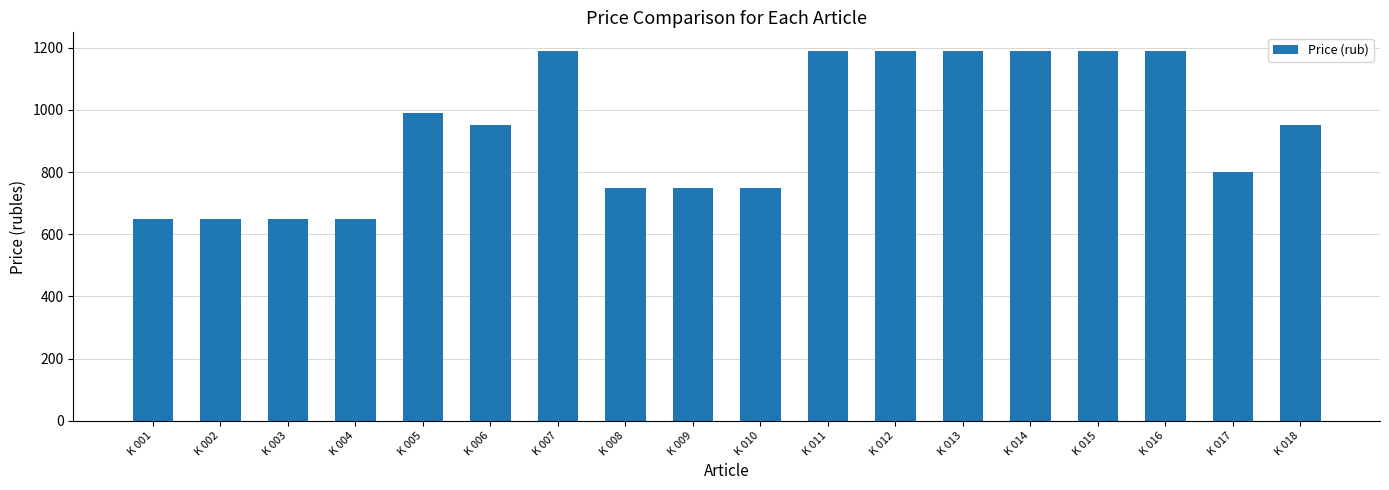

What is the value of the 11th bar from the left?

1190